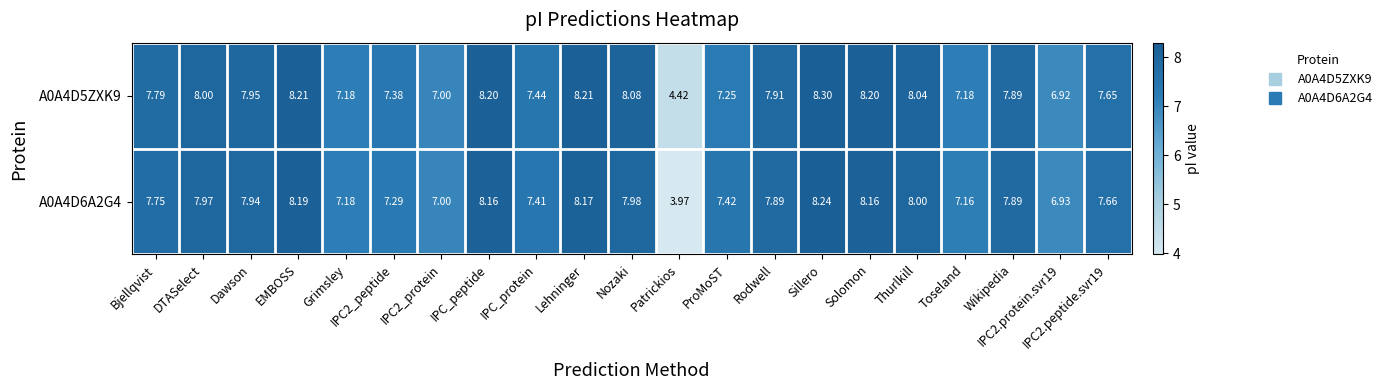

Which series has the largest range (max minus min)?

A0A4D6A2G4